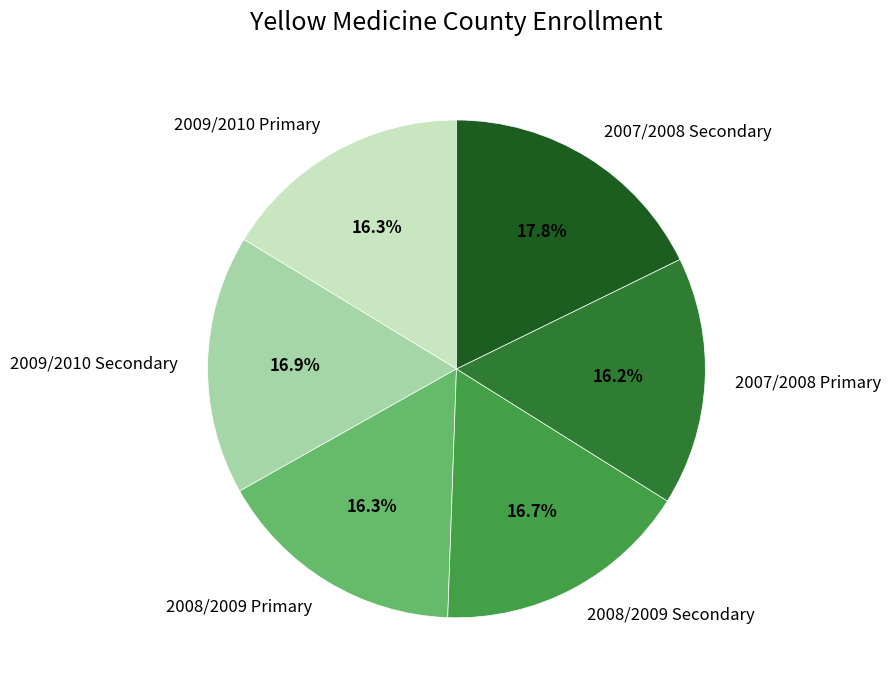

Approximately how many times larger is the value at 2009/2010 Primary compared to 2008/2009 Primary?

1.0